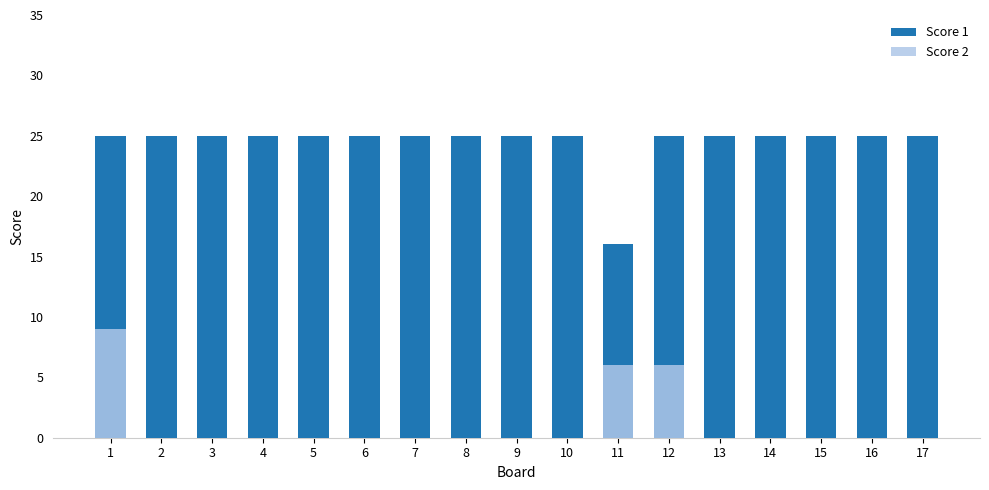

How many positive values does the Score 2 series have?

3